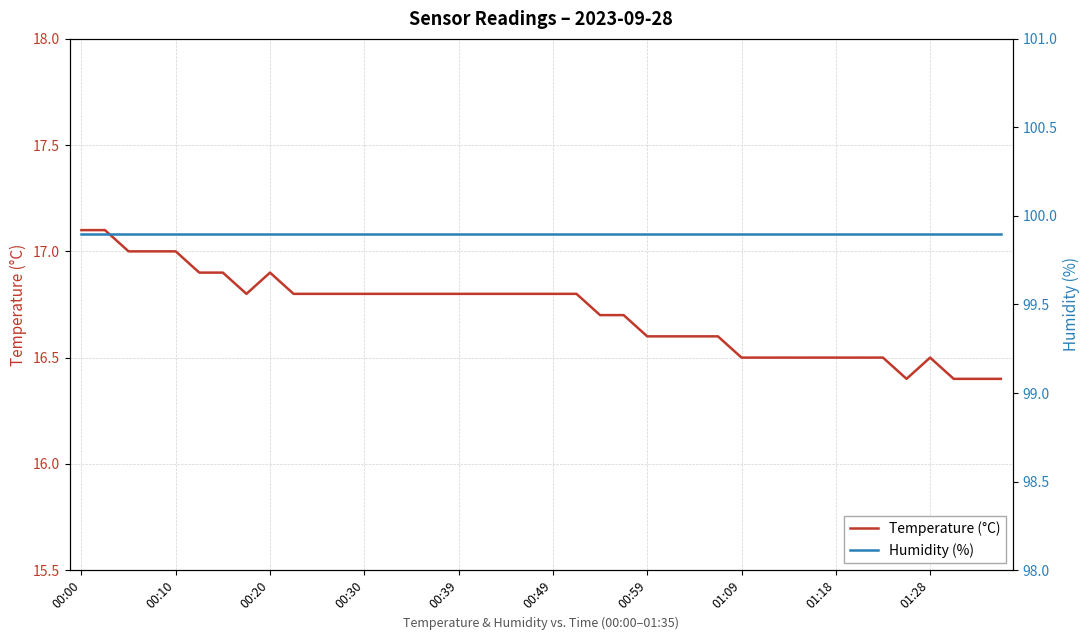

What is the average value of the Temperature (°C) series?

16.7